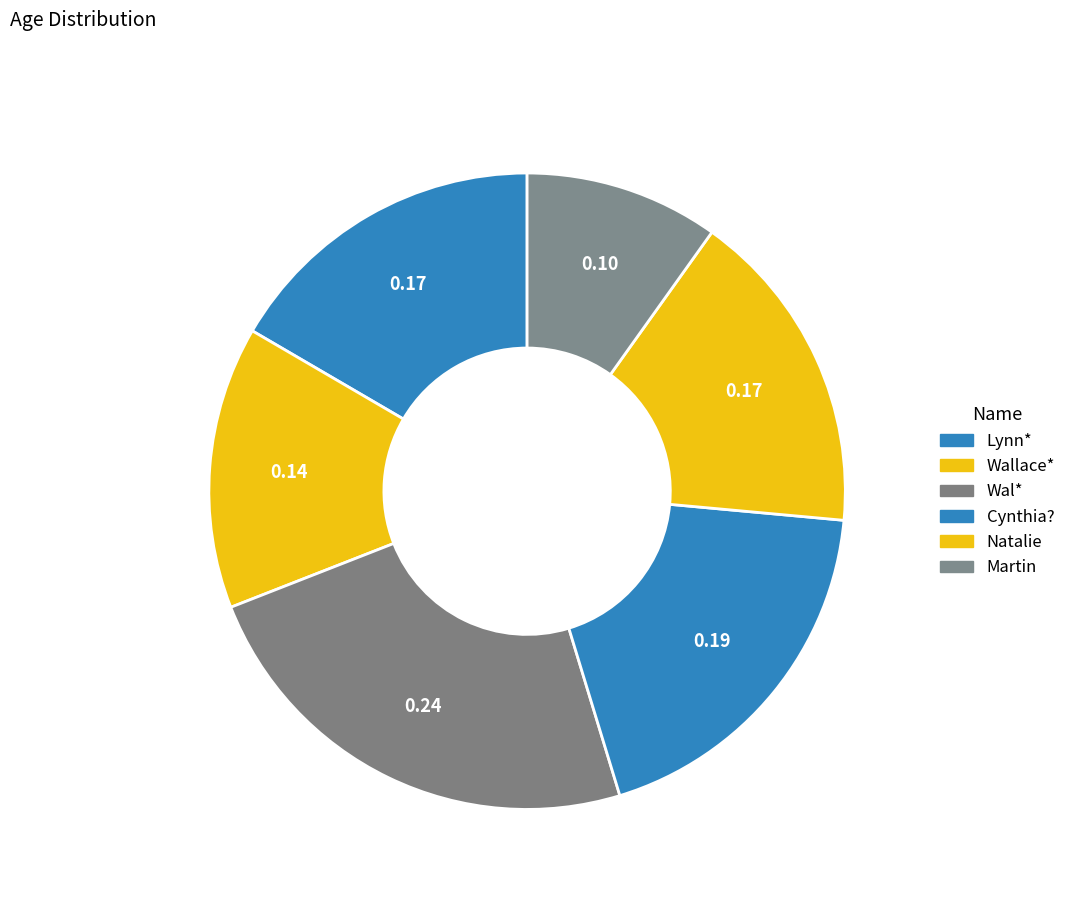

How many segments does this pie chart have?

6